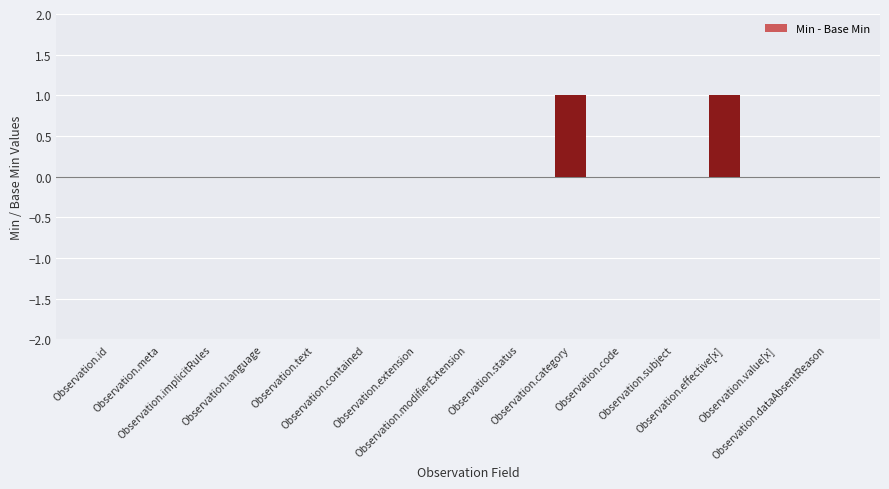

Reading right to left, transcribe all the data shown in this chart.

Observation.dataAbsentReason=0	Observation.value[x]=0	Observation.effective[x]=1	Observation.subject=0	Observation.code=0	Observation.category=1	Observation.status=0	Observation.modifierExtension=0	Observation.extension=0	Observation.contained=0	Observation.text=0	Observation.language=0	Observation.implicitRules=0	Observation.meta=0	Observation.id=0